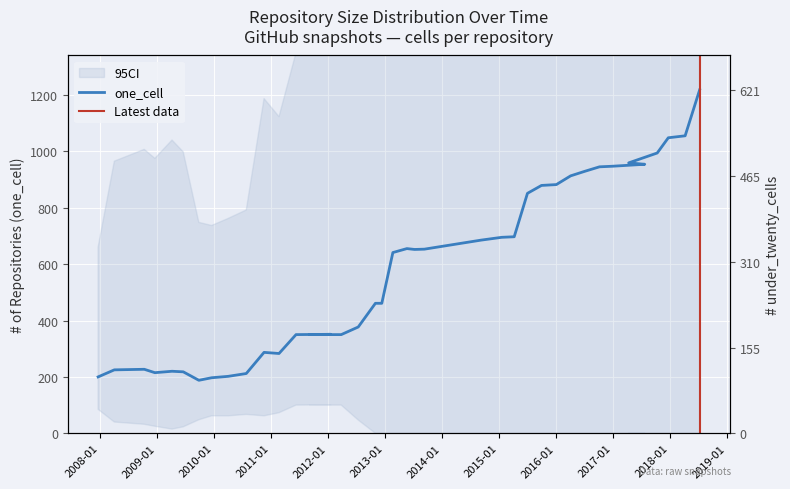

Reading left to right, extract all data points from this chart.

one_cell: 200	225	227	215	220	218	188	197	202	212	287	283	350	351	350	350	377	461	461	641	655	652	653	685	695	697	851	879	882	913	929	945	947	954	959	994	1048	1055	1218
under_twenty_cells: 23	37	39	38	41	39	28	27	28	29	45	42	50	50	50	50	66	94	94	168	168	168	168	164	164	166	237	241	250	277	307	425	428	432	431	444	456	463	621